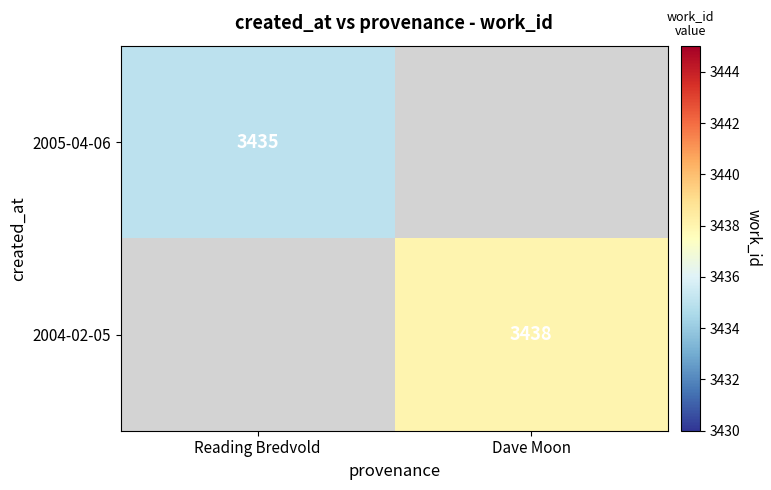

The 2005-04-06 series shows 3435 at Reading Bredvold. True or false?

True